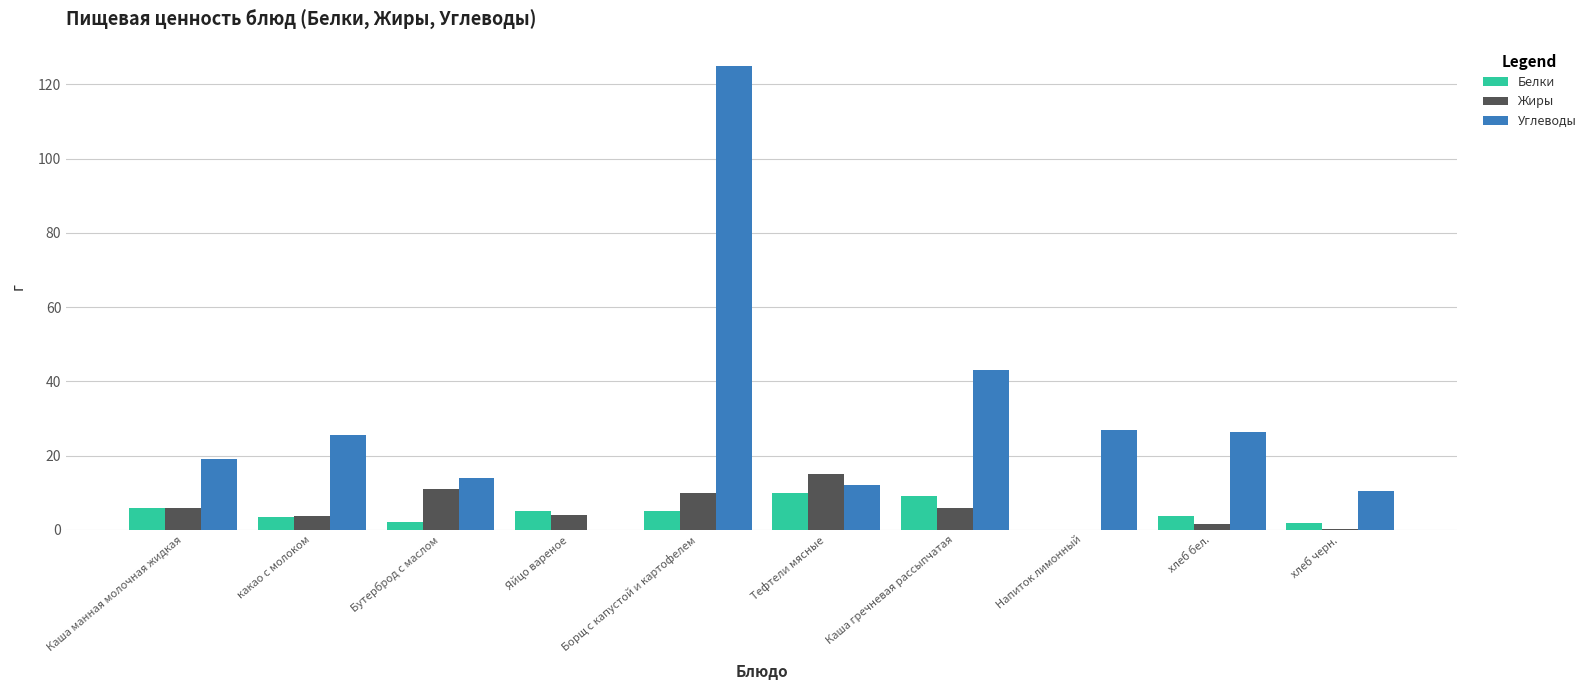

What is the sum of the Жиры values at Борщ с капустой и картофелем and Яйцо вареное?

14.0